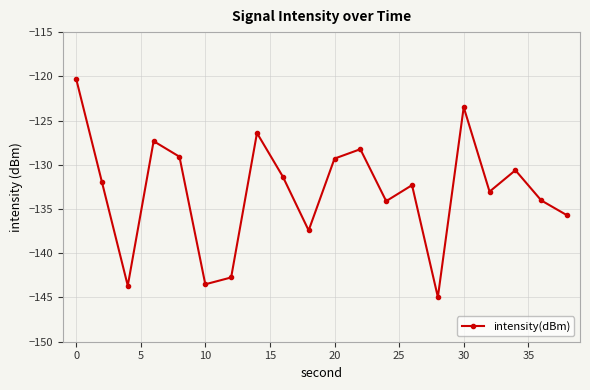

True or false: the data has more than 1 interior local peaks.

True